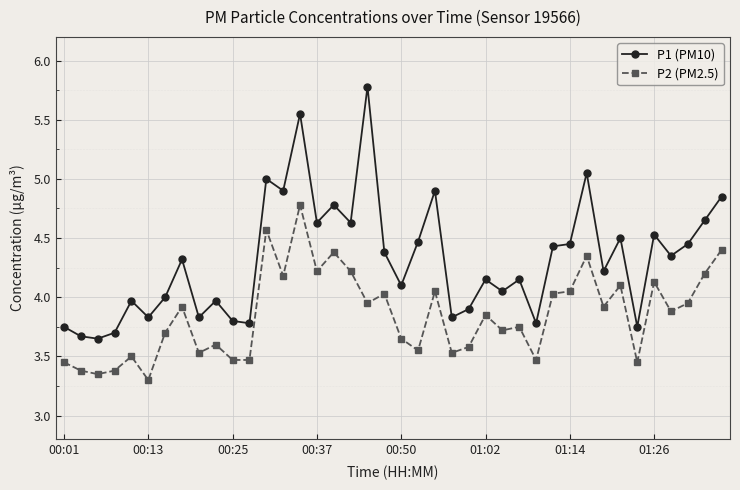

Does the chart have visible grid lines?

Yes